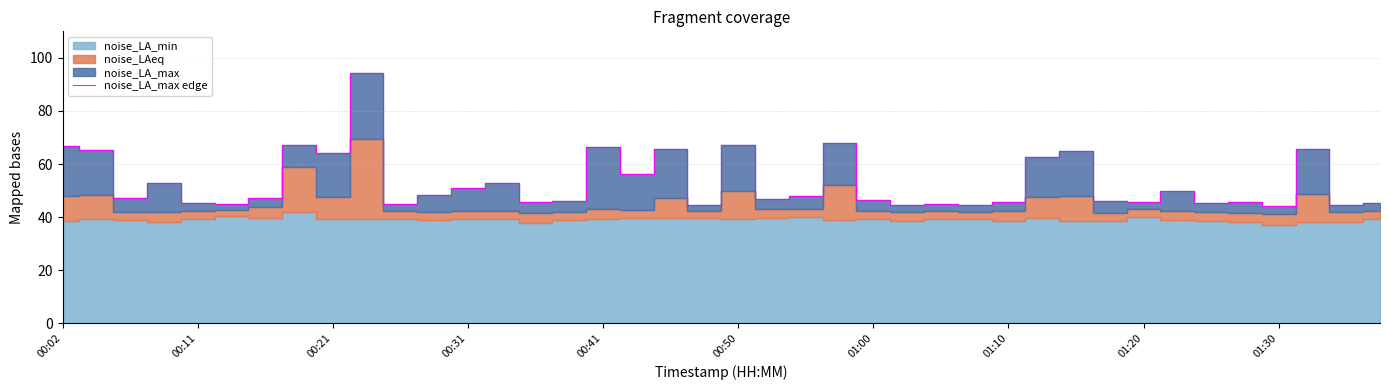

What is the maximum value for noise_LA_max edge?

94.3